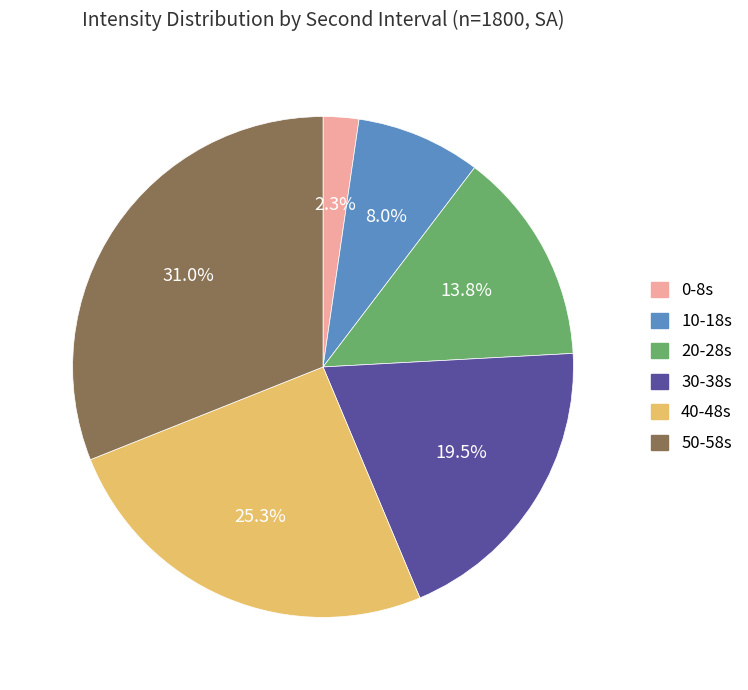

Which has a higher value, 40-48s or 30-38s?

40-48s